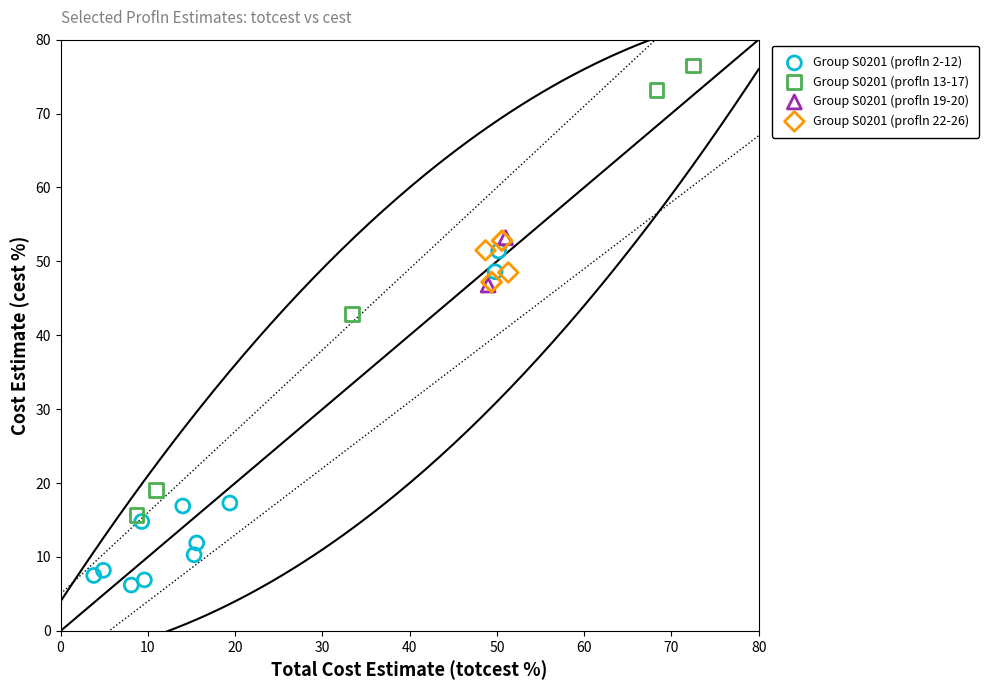

What are all the series names shown in the legend?

Group S0201 (profln 2-12), Group S0201 (profln 13-17), Group S0201 (profln 19-20), Group S0201 (profln 22-26)